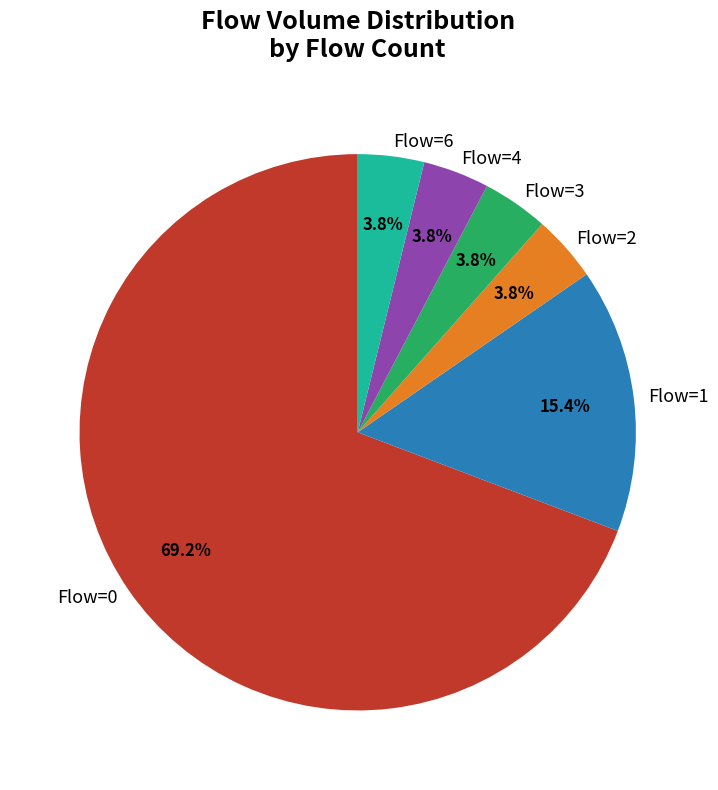

Does any single category account for the majority?

Yes